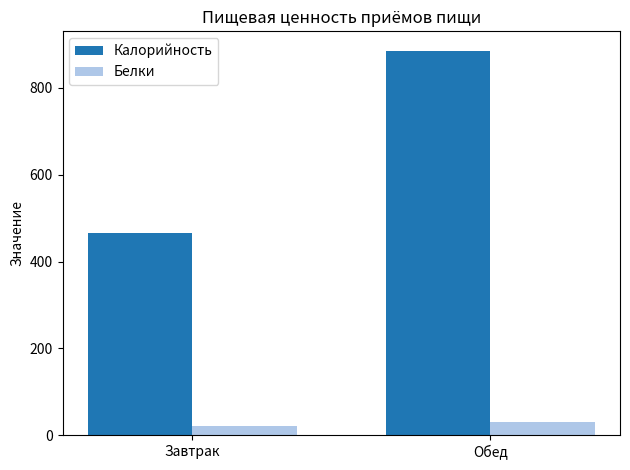

Which series has the largest range (max minus min)?

Калорийность